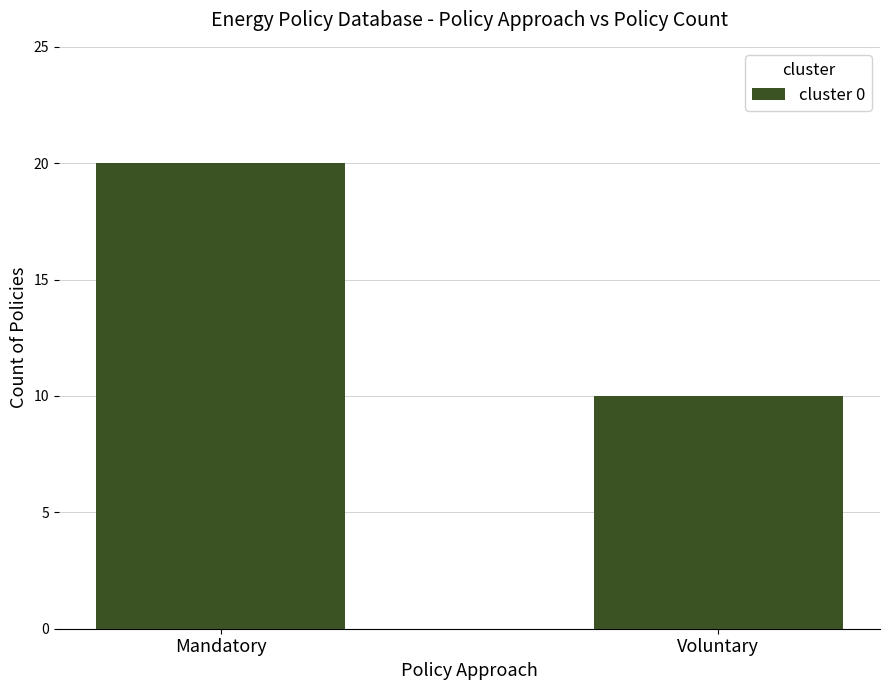

True or false: the data shows 36 at Mandatory.

False